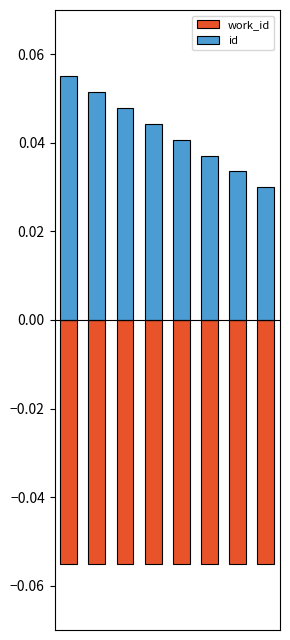

What is the value of the work_id bar at the 6th from the left?

-0.1